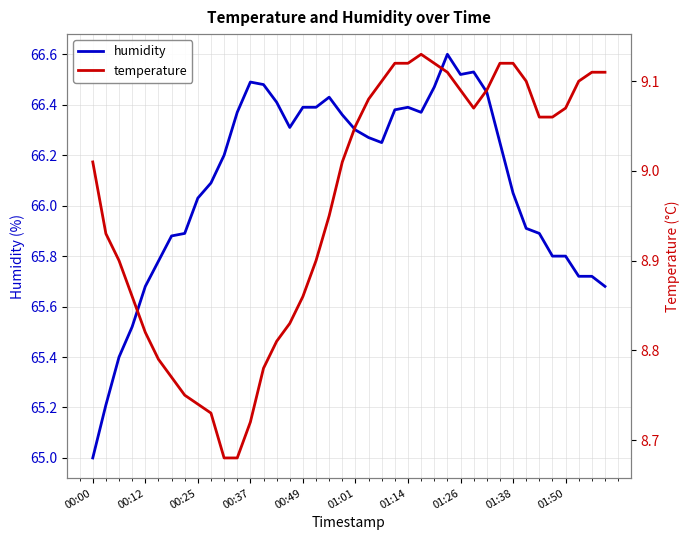

What position from the left is 35?

36